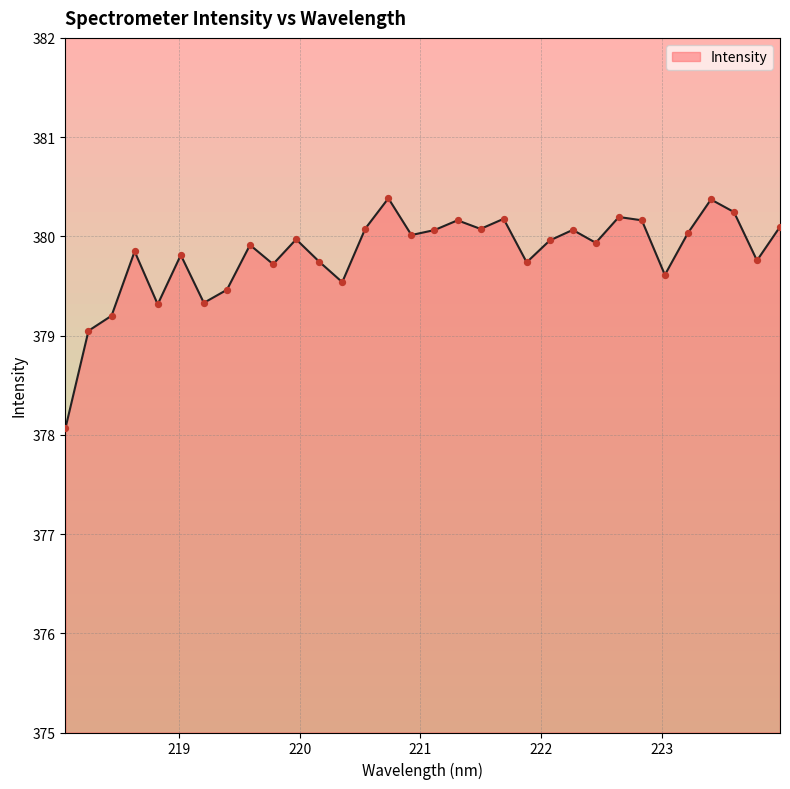

What is the smallest value displayed?

378.1